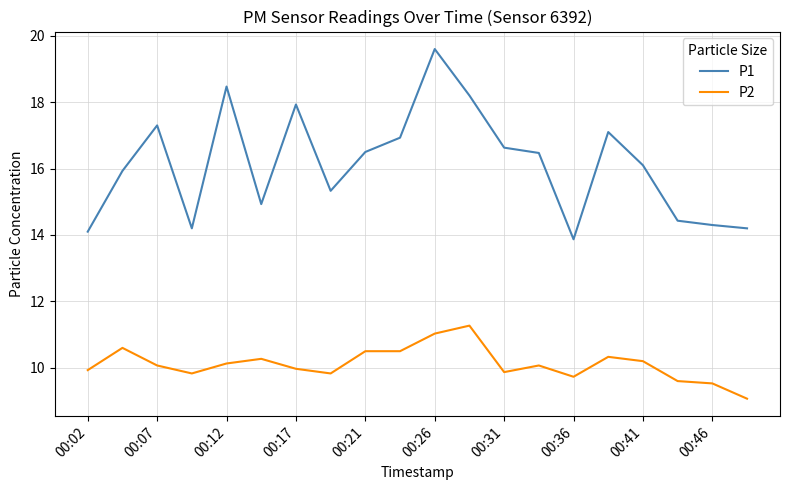

True or false: P2 and P1 cross at least once.

False